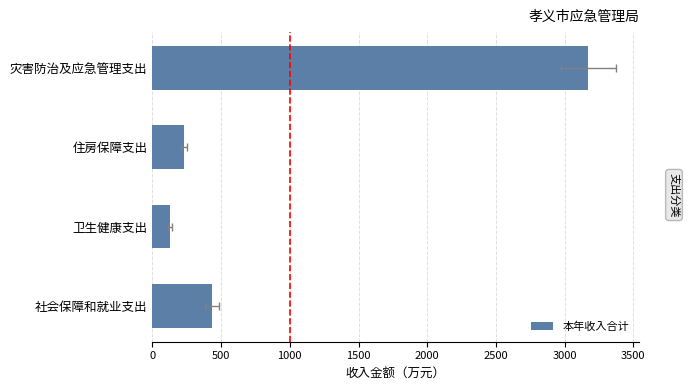

What is the greatest value displayed?

3172.5